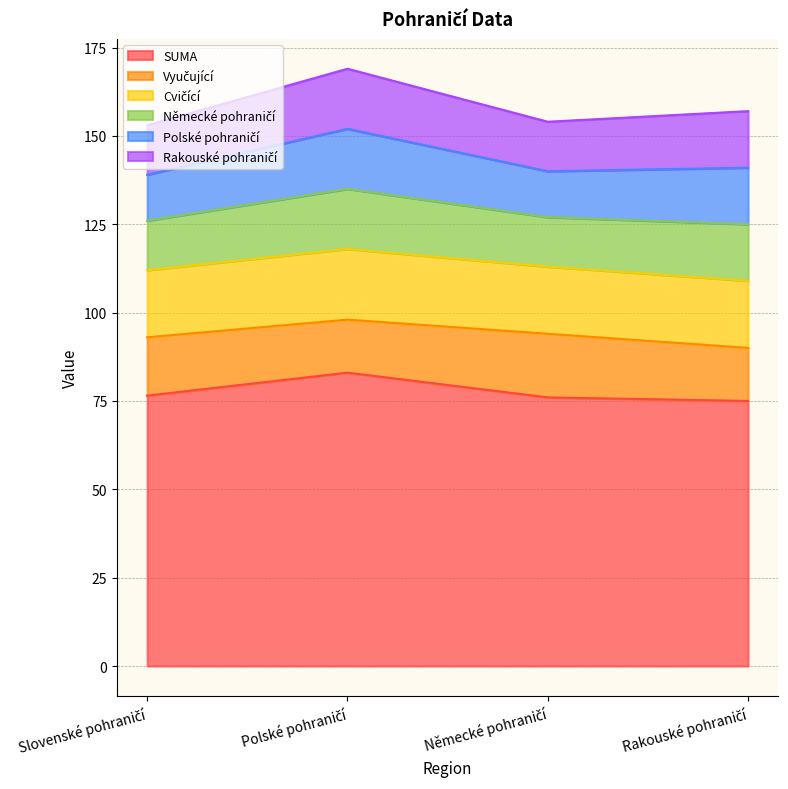

True or false: Rakouské pohraničí and SUMA cross at least once.

False